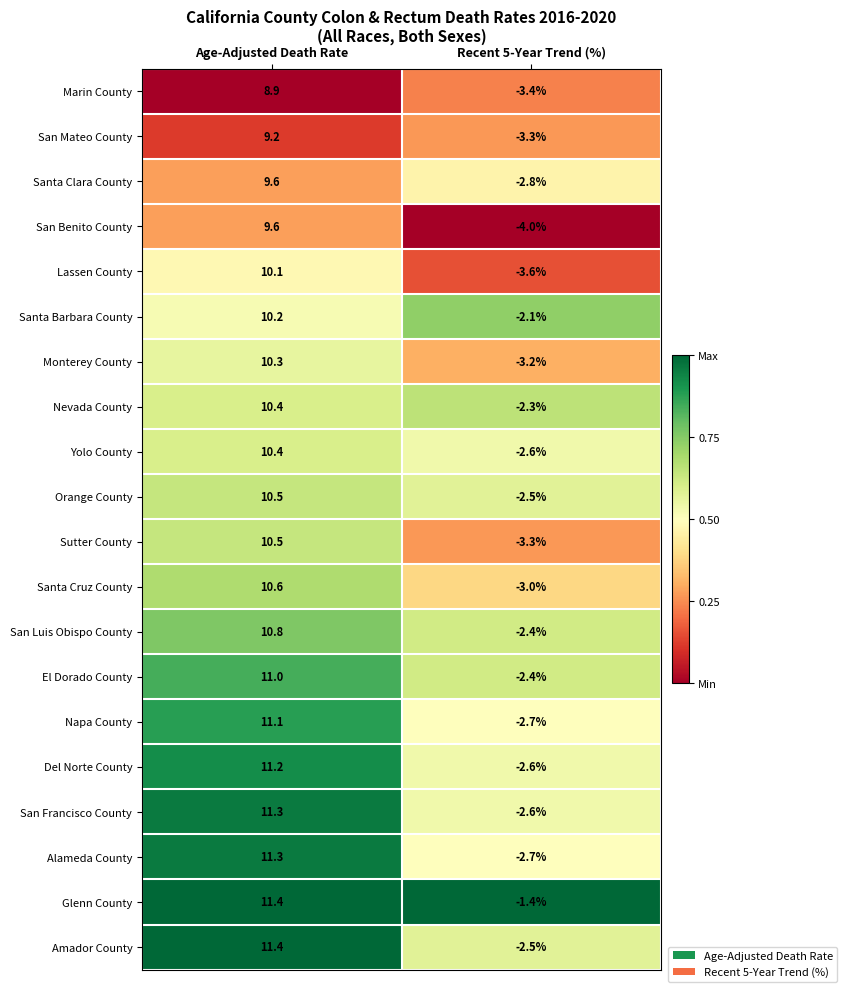

What is the sum of the Del Norte County values at Recent 5-Year Trend (%) and Age-Adjusted Death Rate?

8.6